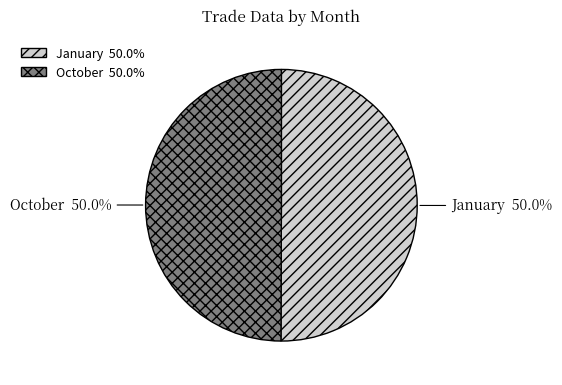

How many segments does this pie chart have?

2